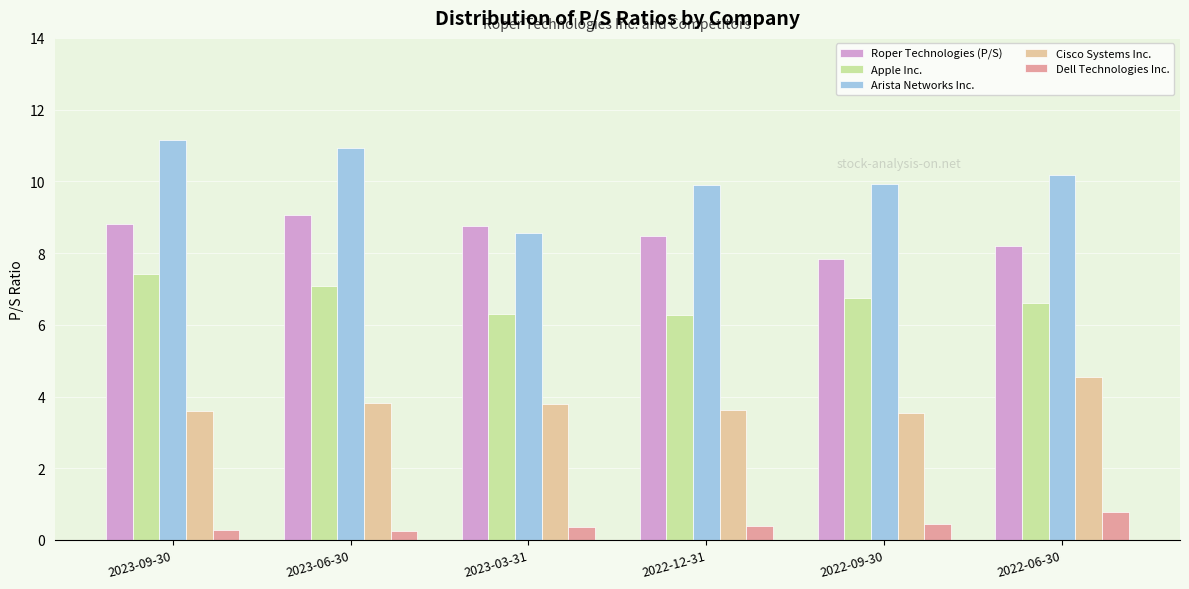

Count the Cisco Systems Inc. values in the range 3 to 4.

5